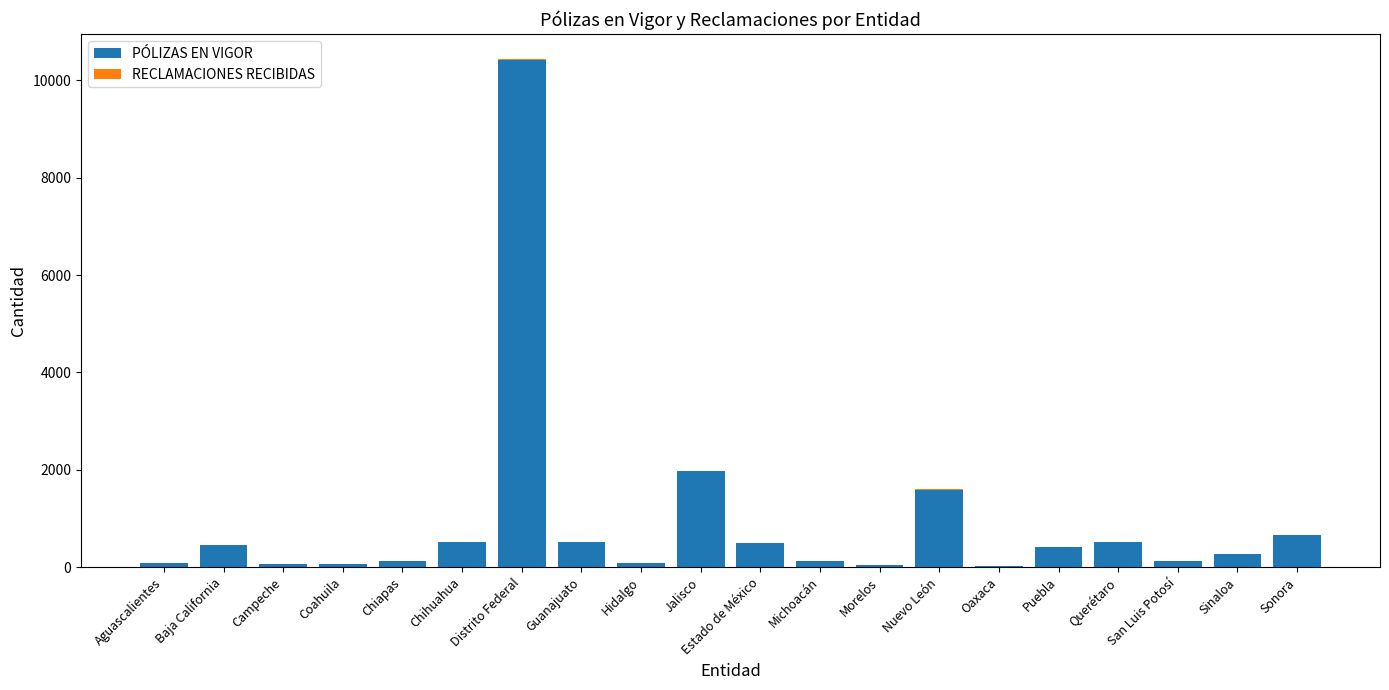

Are the bars grouped side by side (vs. stacked)?

No